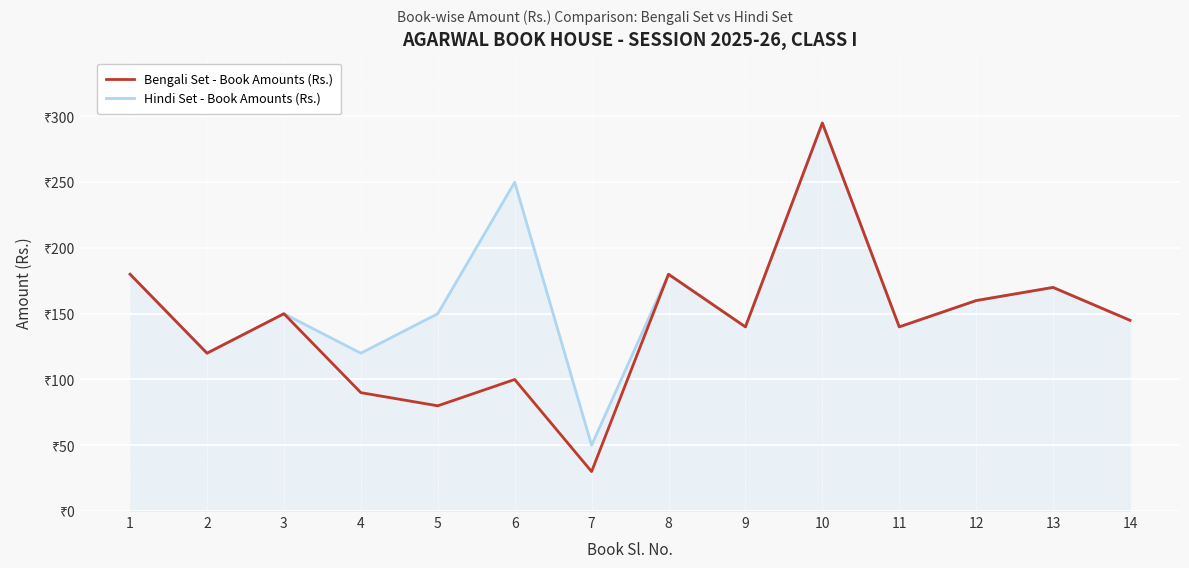

The Hindi Set - Book Amounts (Rs.) series shows 140 at 9. True or false?

True